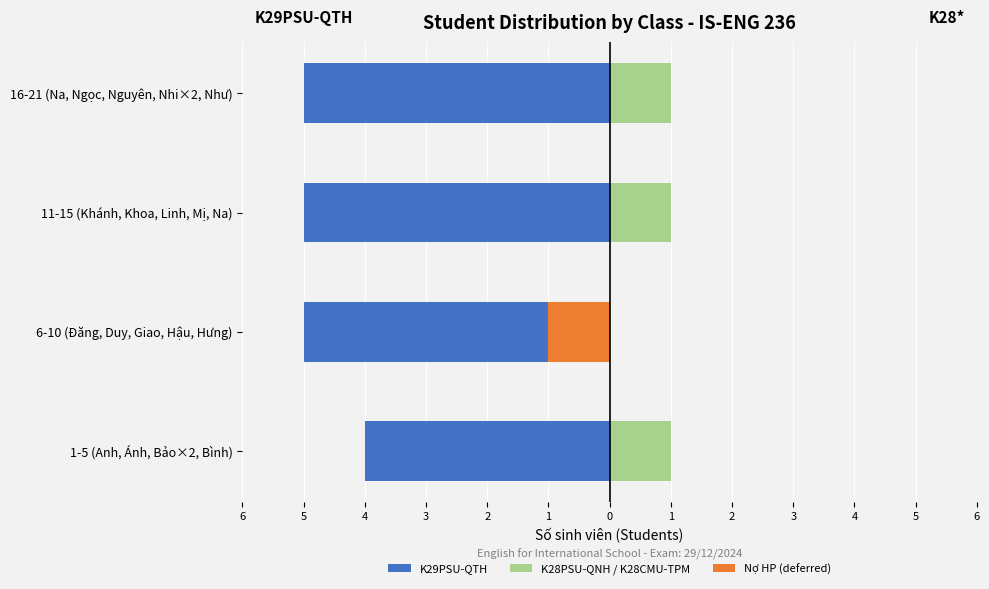

How many groups of bars are there?

4